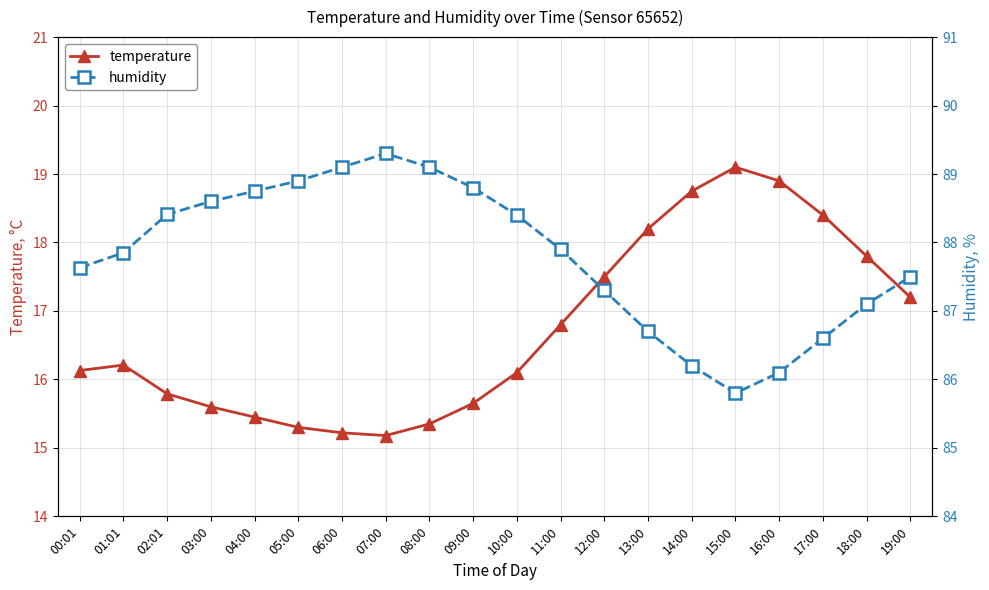

Which series has the largest total across all categories?

humidity